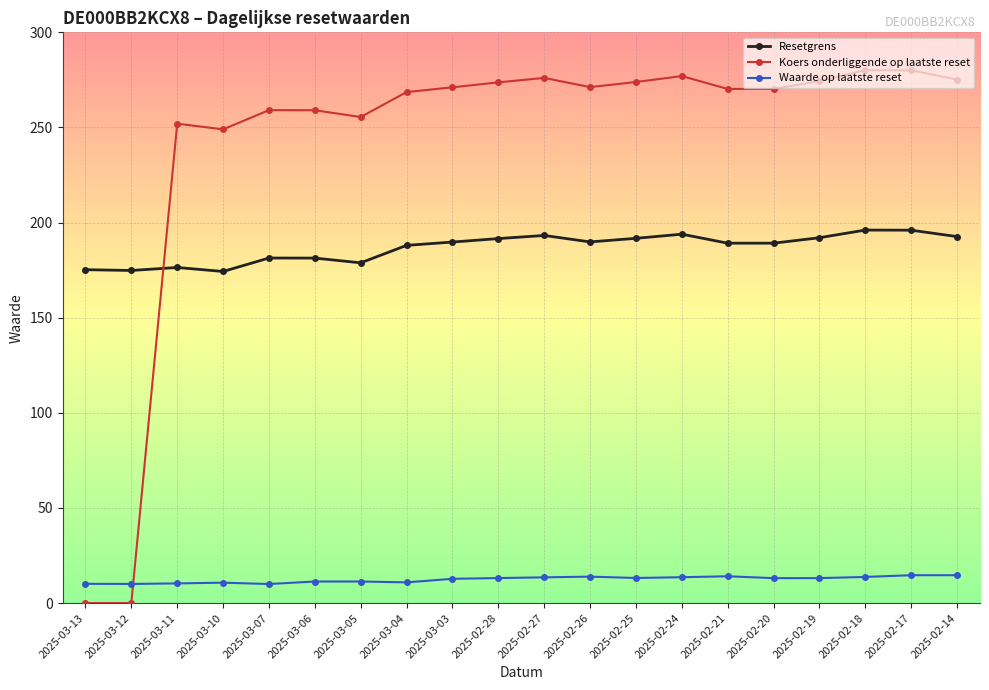

Where do Waarde op laatste reset and Koers onderliggende op laatste reset first cross each other?

2025-03-12 and 2025-03-11